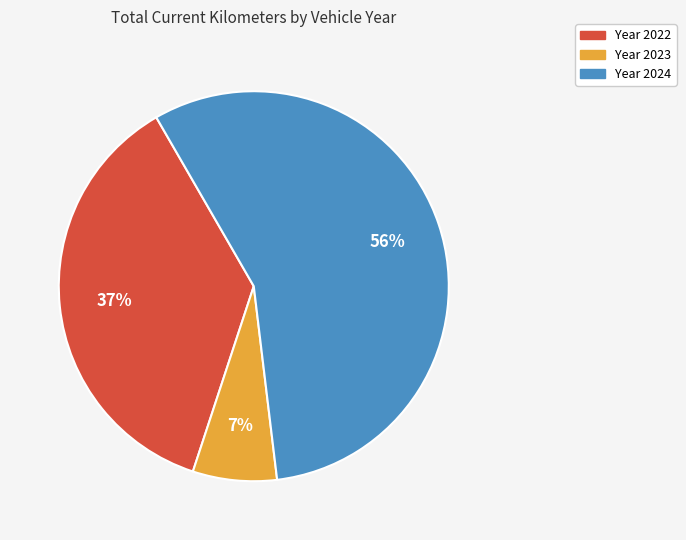

To the nearest percent, what is the average slice percentage?

33%